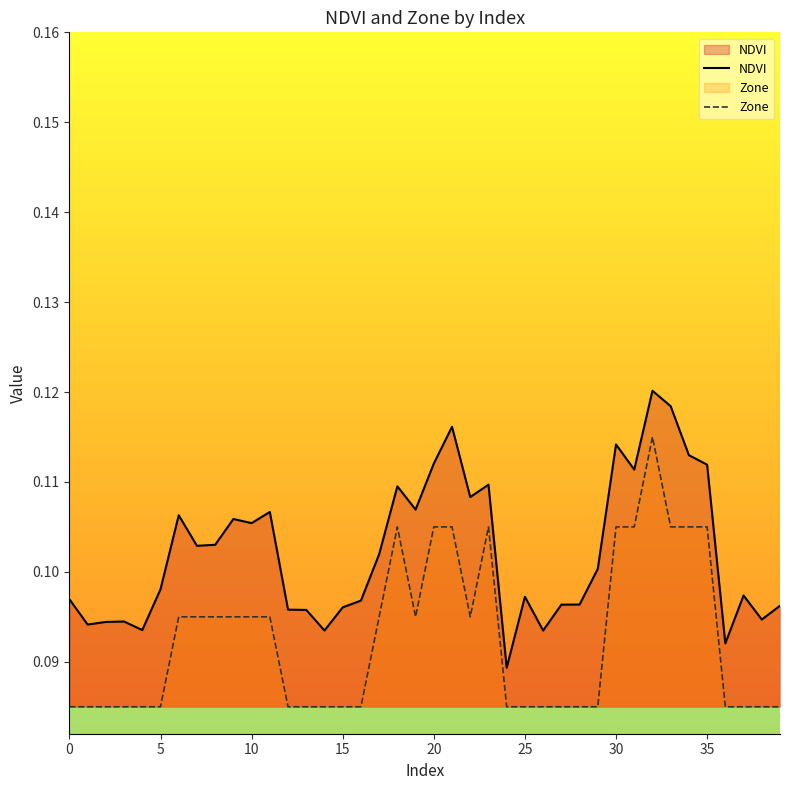

At how many categories does at least one series exceed 0?

40